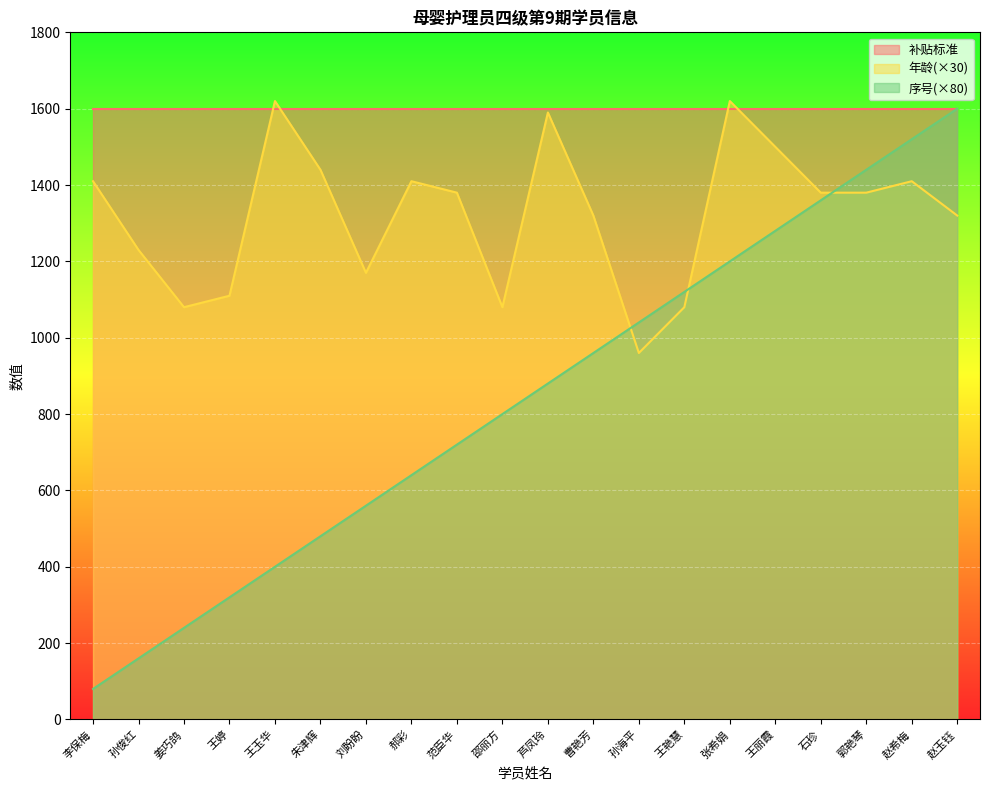

True or false: 序号 has more than 0 interior local peaks.

False